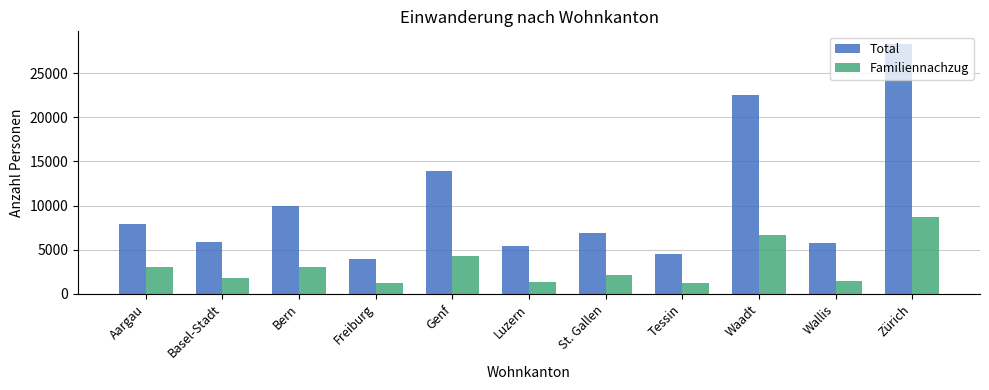

True or false: Total has a value of 3890 at Freiburg.

True